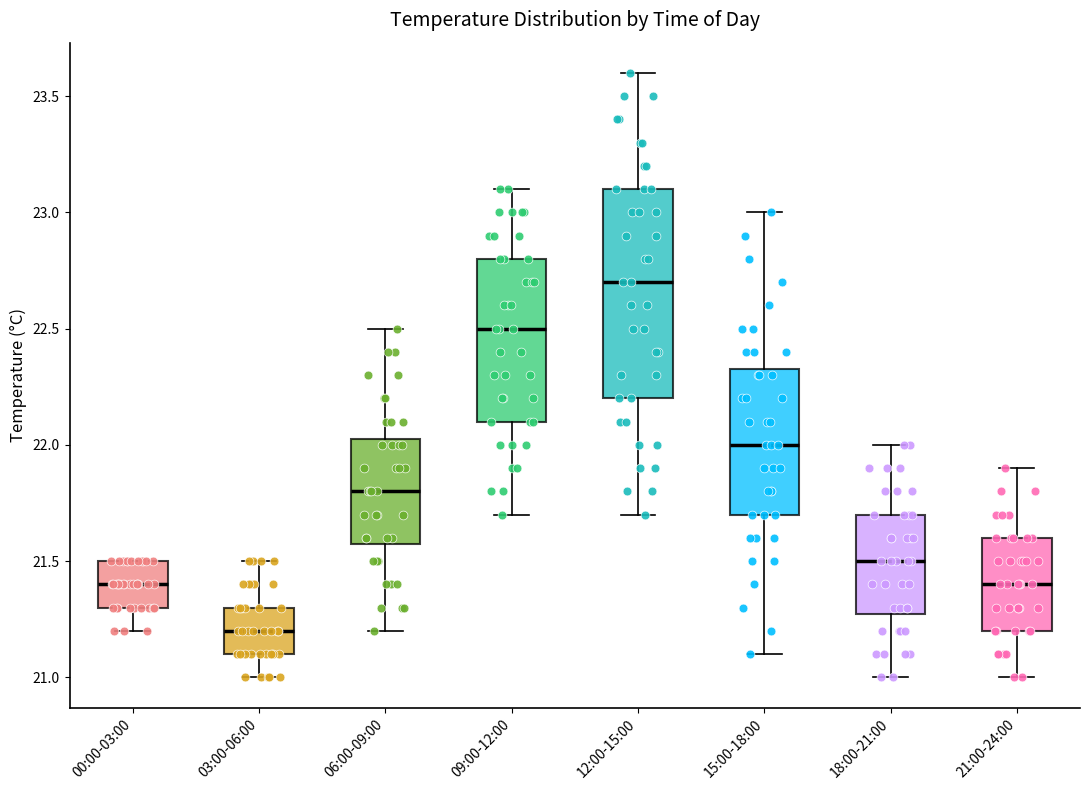

Which box has the lowest median line?

03:00-06:00